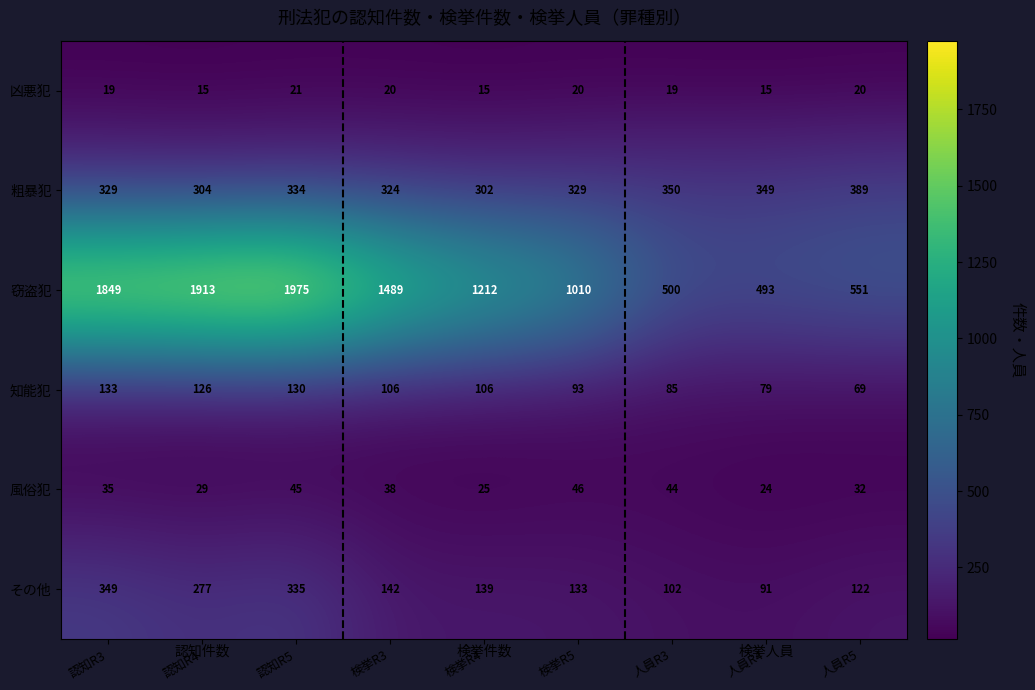

Which series has the largest total across all categories?

窃盗犯